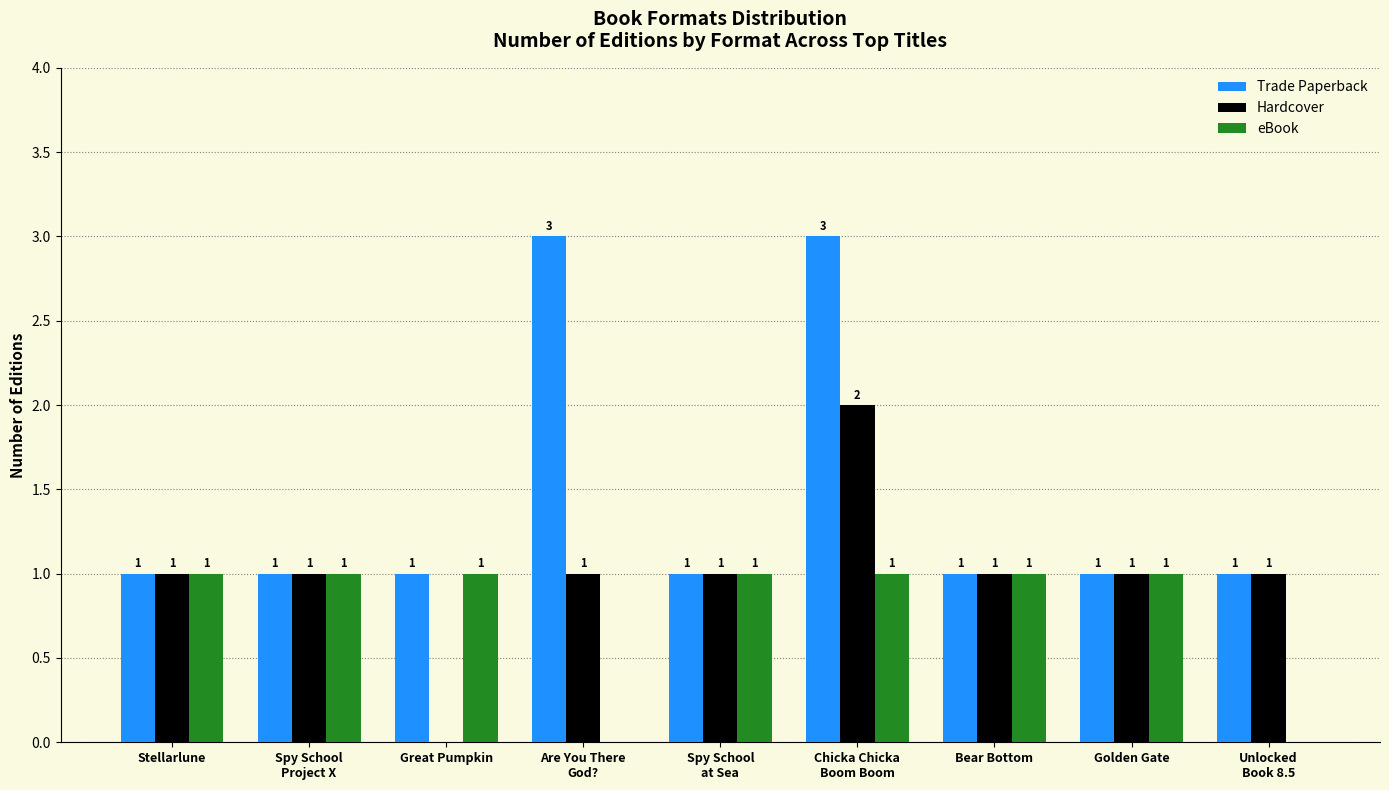

Are the bars grouped side by side (vs. stacked)?

Yes